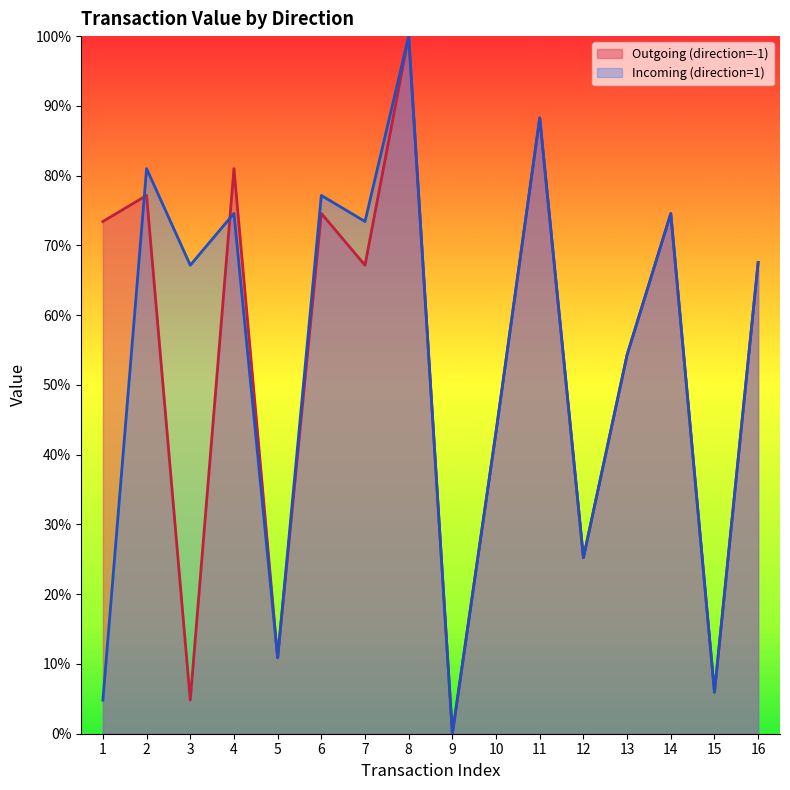

What are all the series names shown in the legend?

Outgoing (direction=-1), Incoming (direction=1)